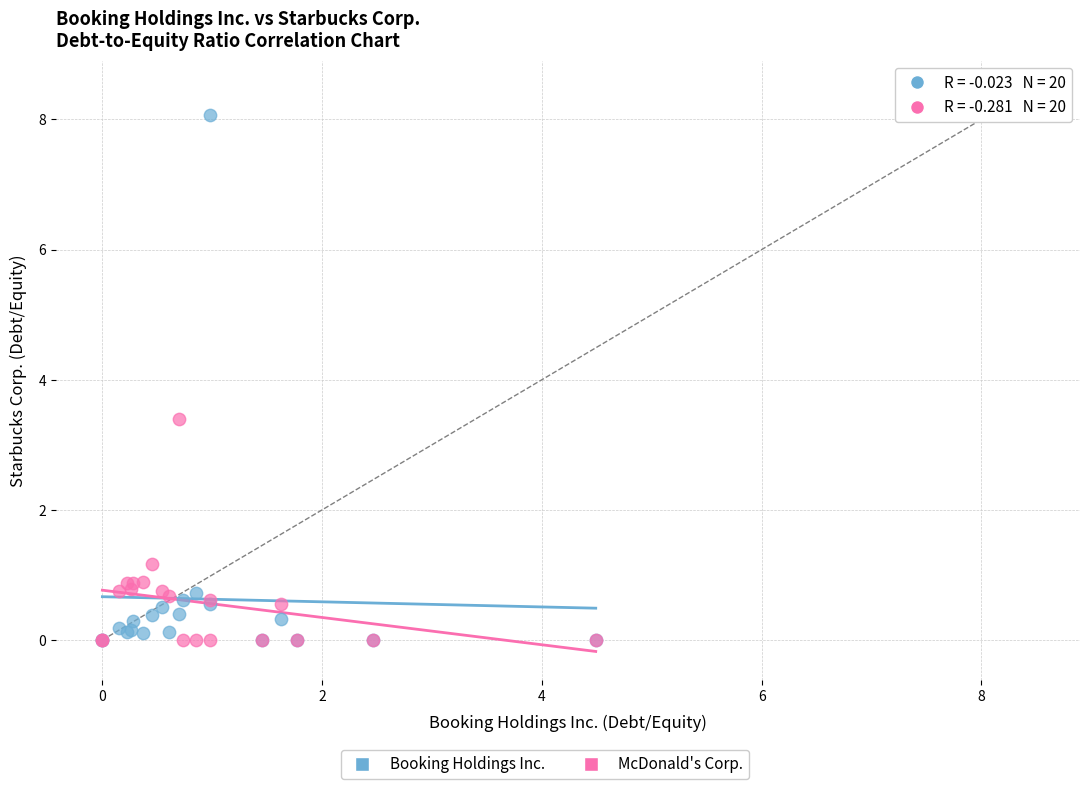

Across all series, what Y value is closest to 4?

3.4